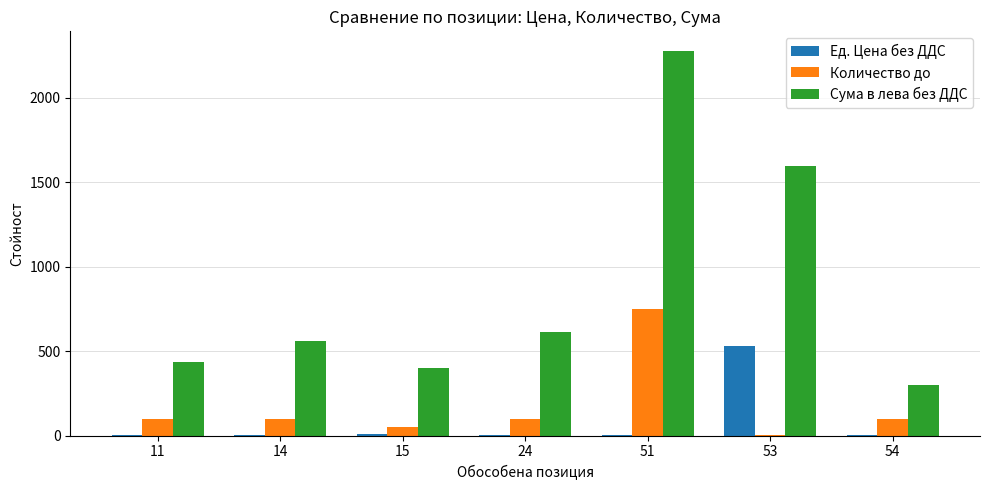

At which category does the chart reach its peak across all series?

51